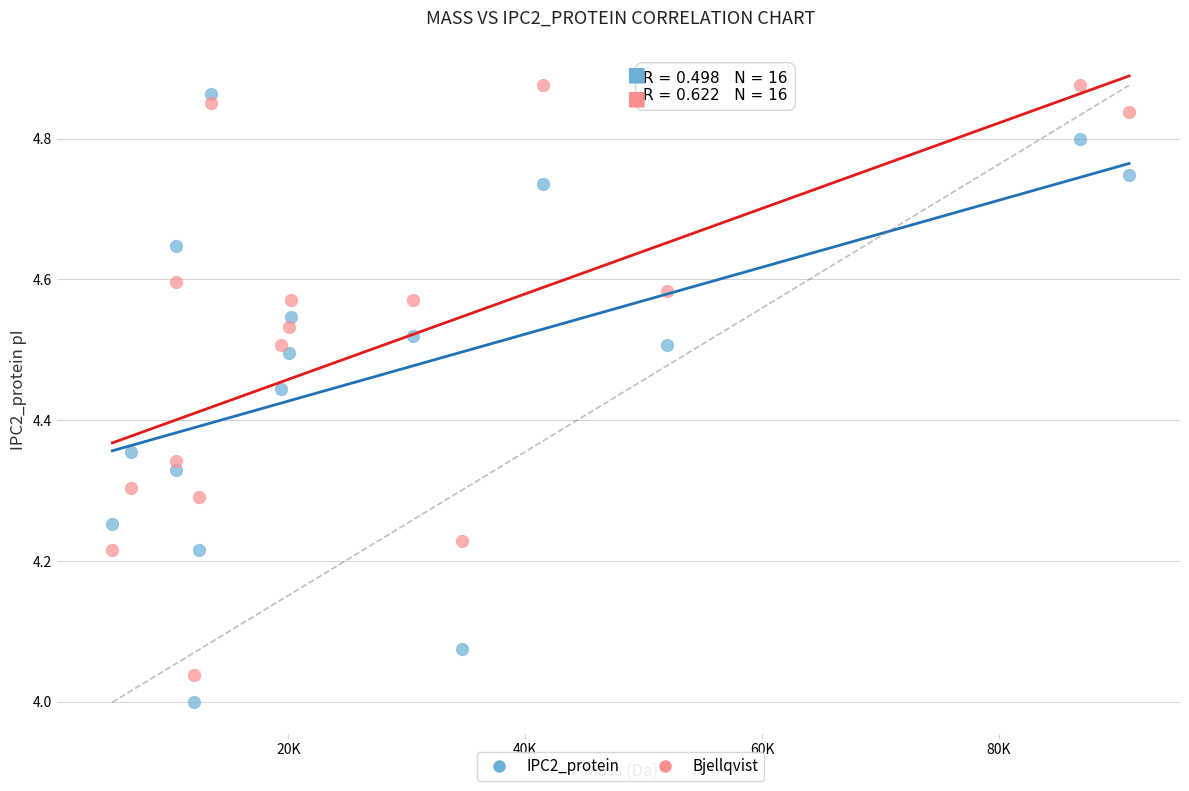

What is the X range (max minus min) for the scatter plot?

85852.6